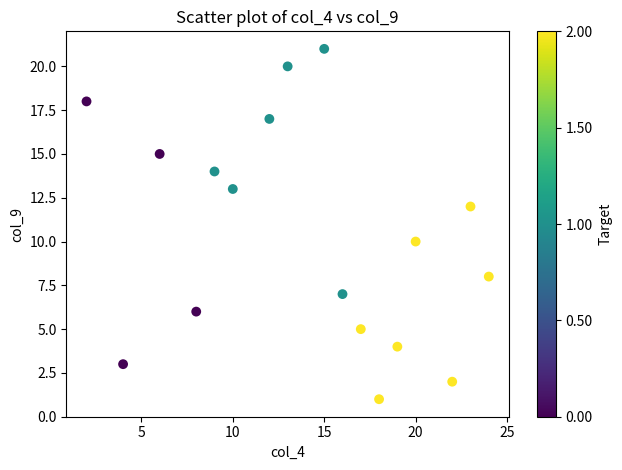

How many data points are displayed?

17